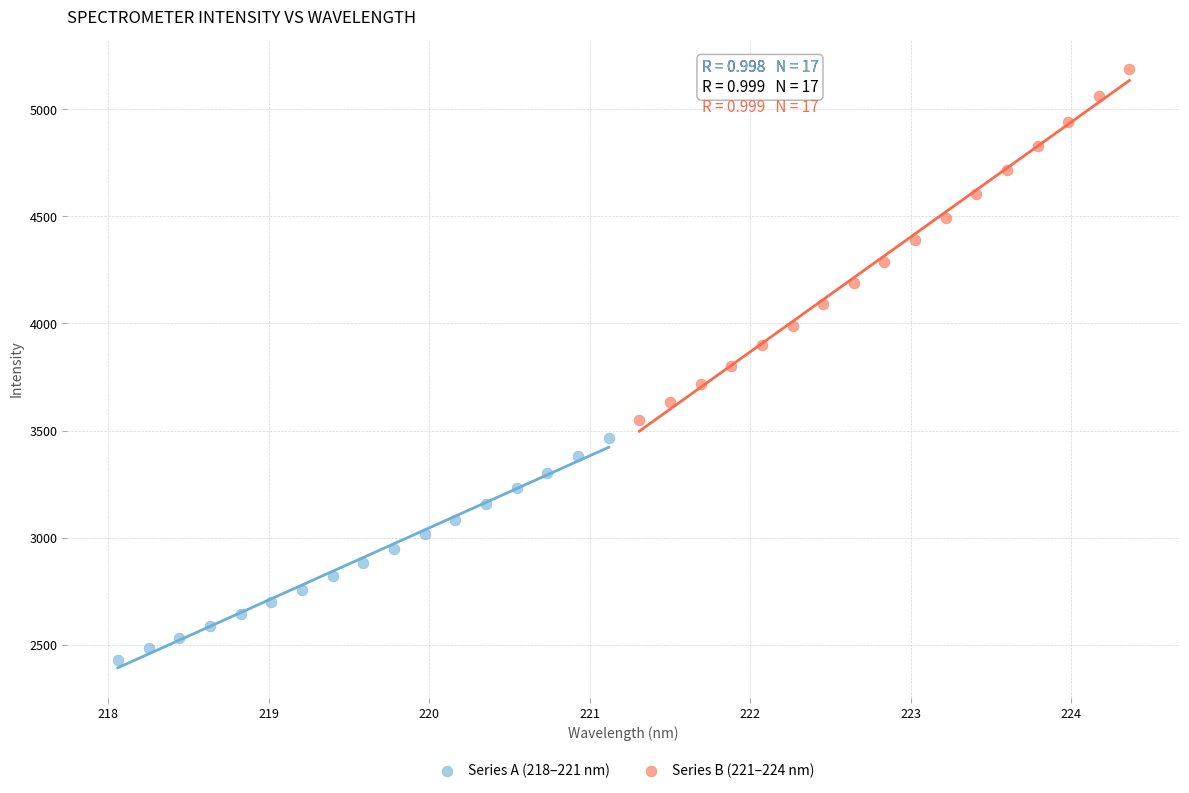

Which series reaches the maximum Y coordinate?

Series B (221–224 nm)